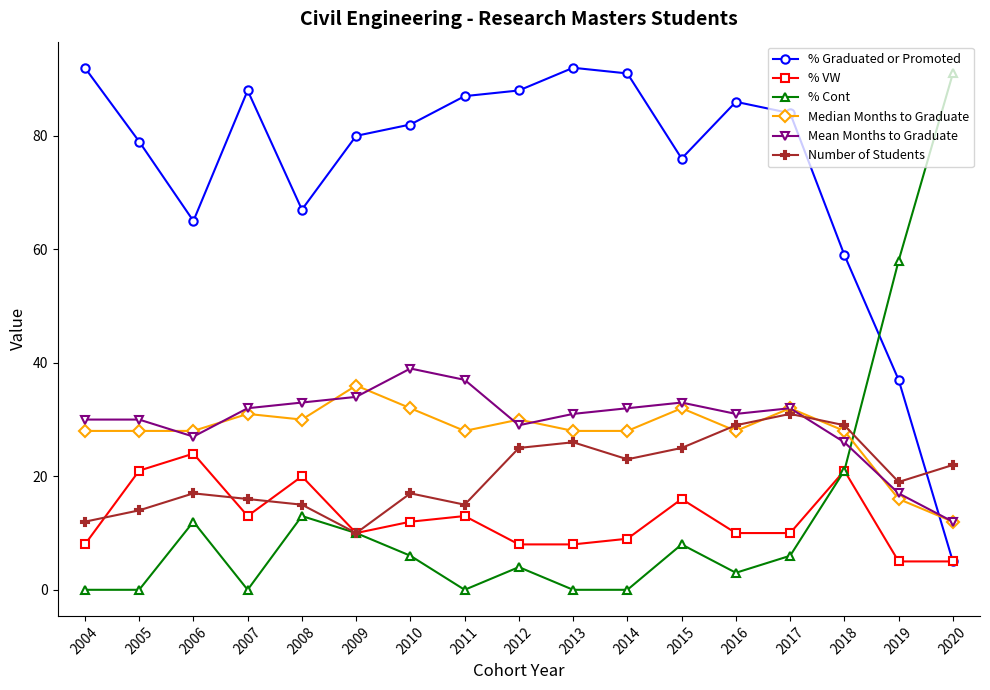

In Number of Students, how many points are higher than both neighbors (excluding endpoints)?

4